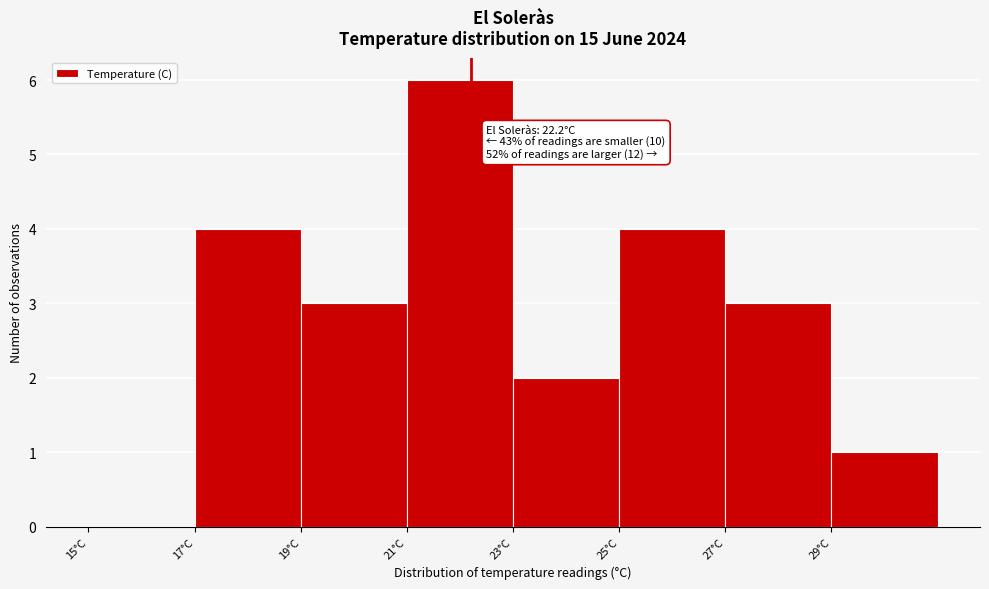

Which range on the x-axis has the tallest bar?

21 to 23